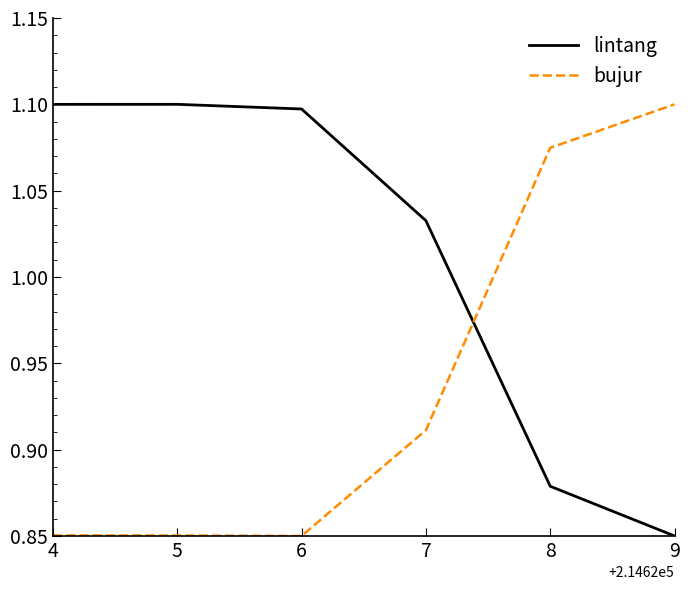

The value of lintang at 9 is 1.1. True or false?

False